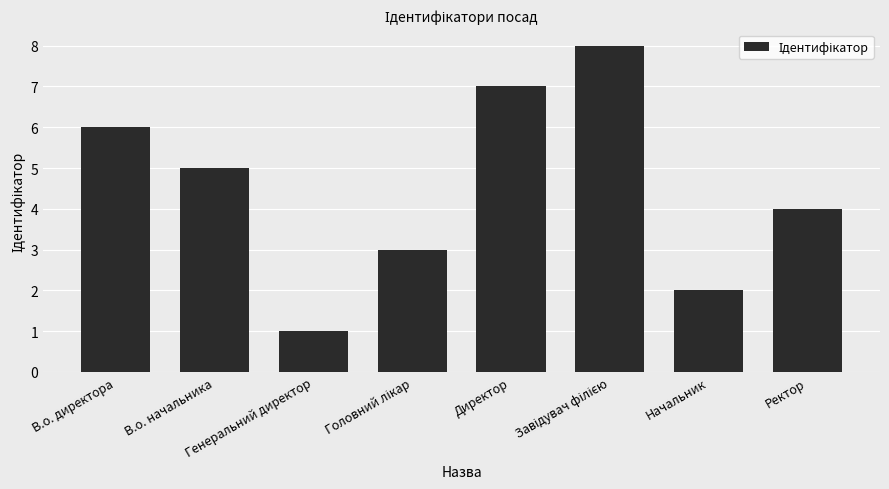

What is the label of the 2nd bar from the left?

В.о. начальника